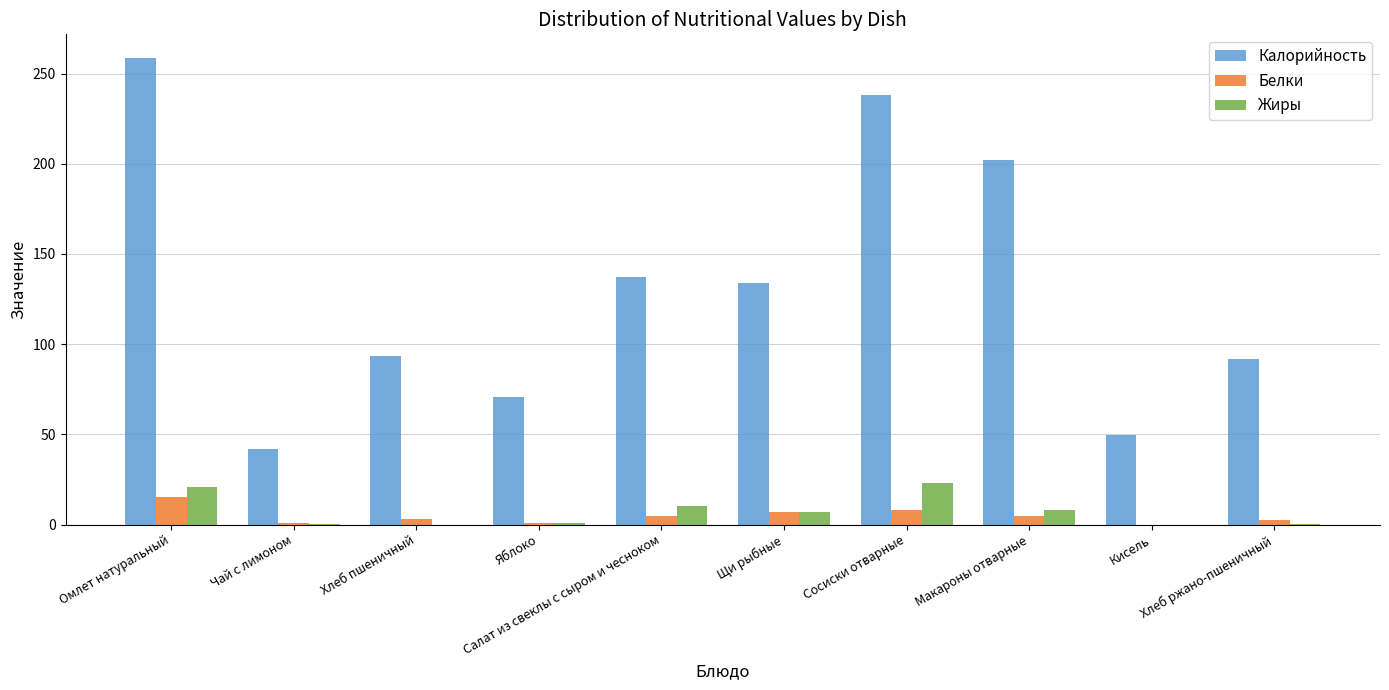

What is the greatest value displayed?

258.8